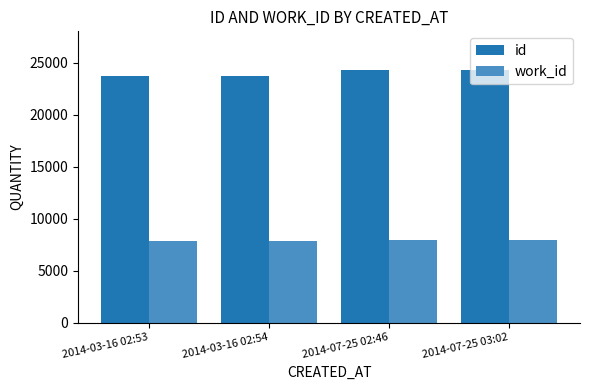

What is the average value of the work_id series?

7920